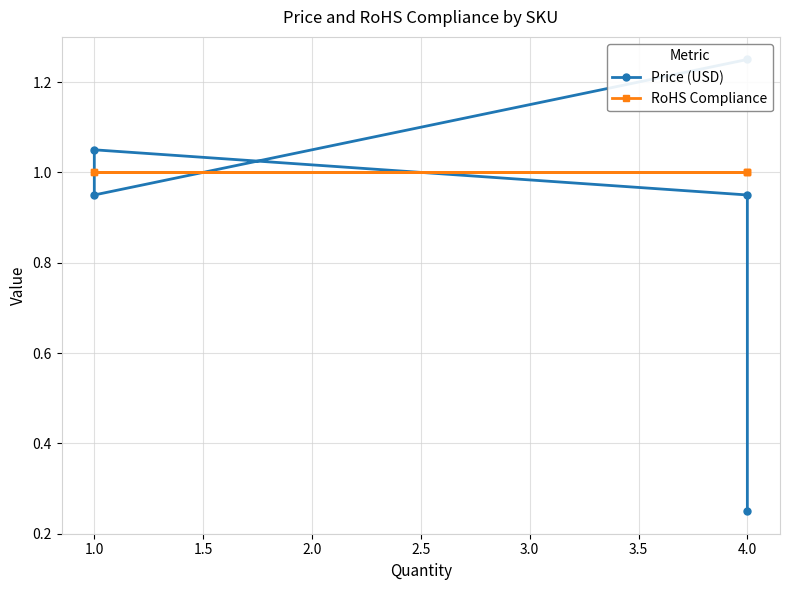

The RoHS Compliance series shows 0.2 at 4.0. True or false?

False